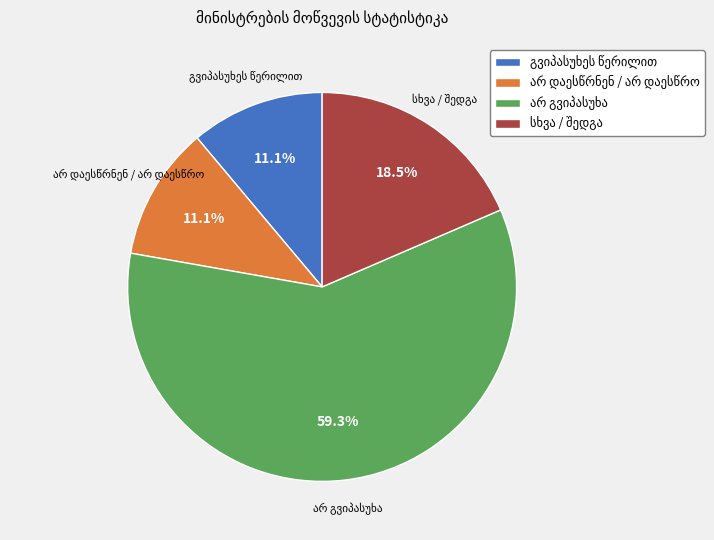

Is there a majority slice in this chart?

Yes